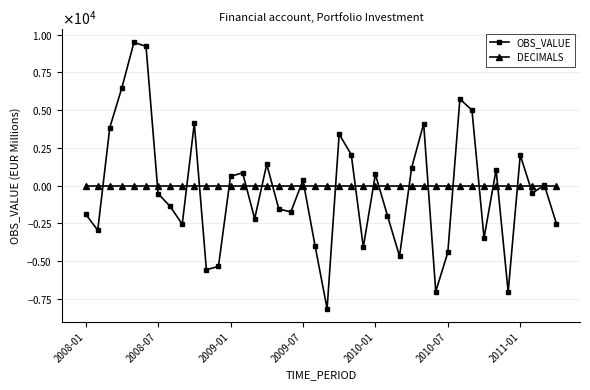

Which category has the lowest value in the DECIMALS series?

2008-01